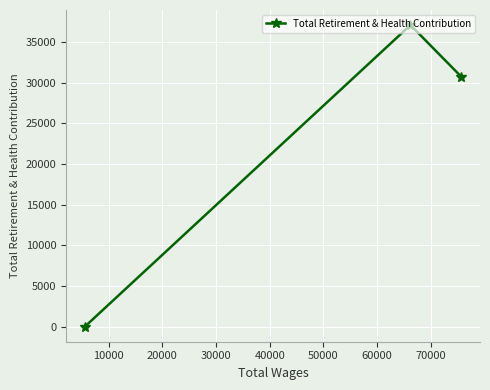

What is the greatest value displayed?

37104